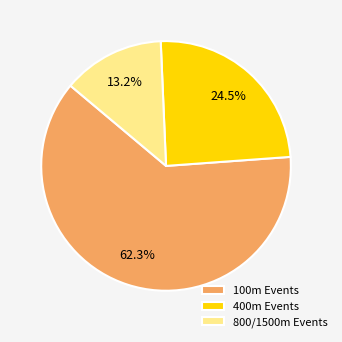

What is the largest slice in the pie chart?

100m Events